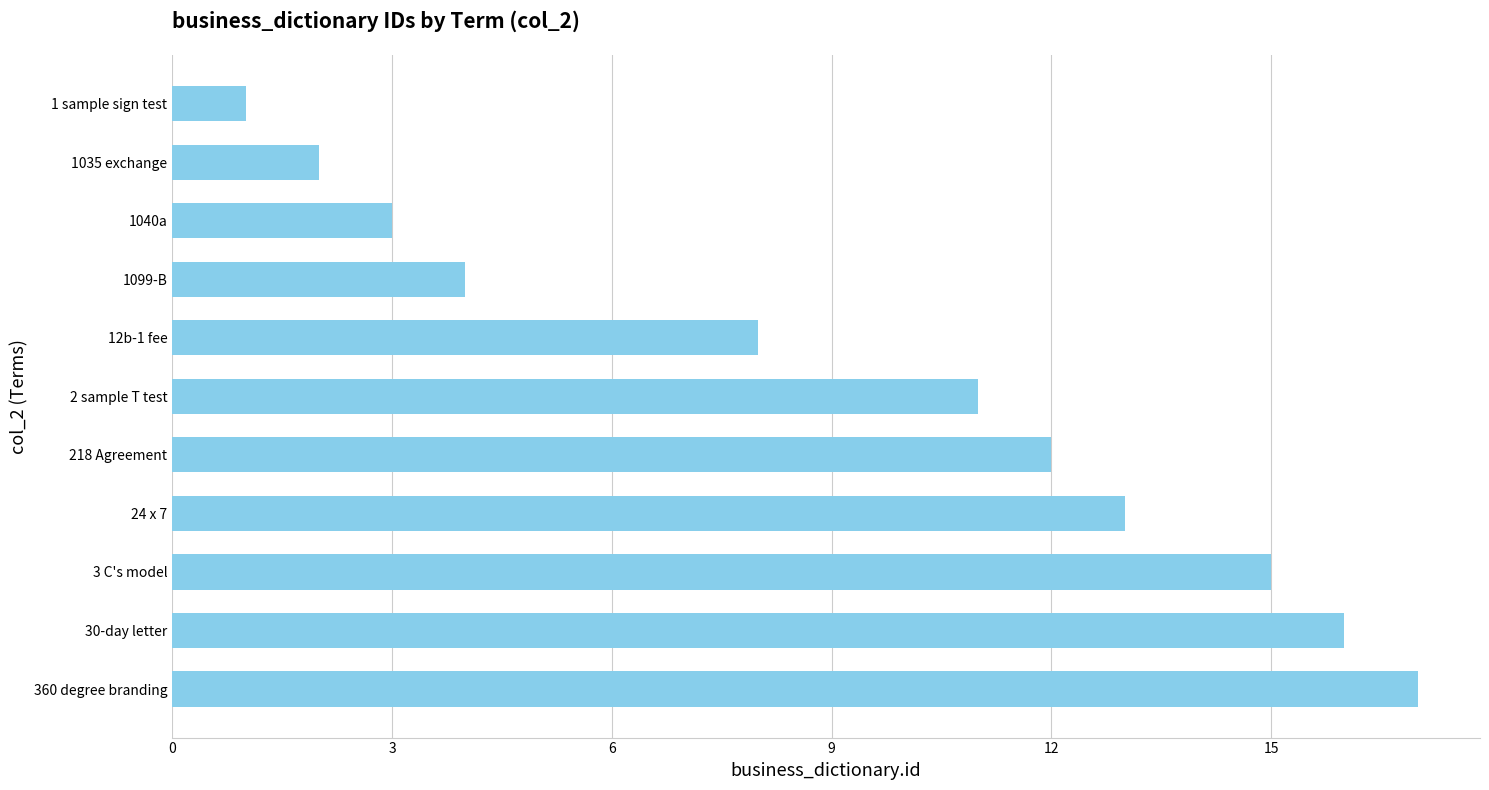

What is the ratio of the value at 1040a to the value at 12b-1 fee?

0.4